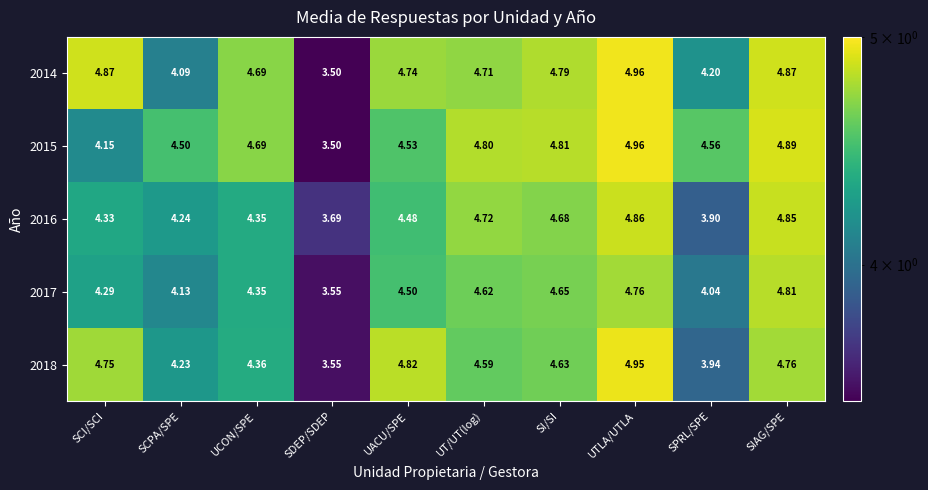

Where is 2017 nearest to the value 4?

SPRL/SPE